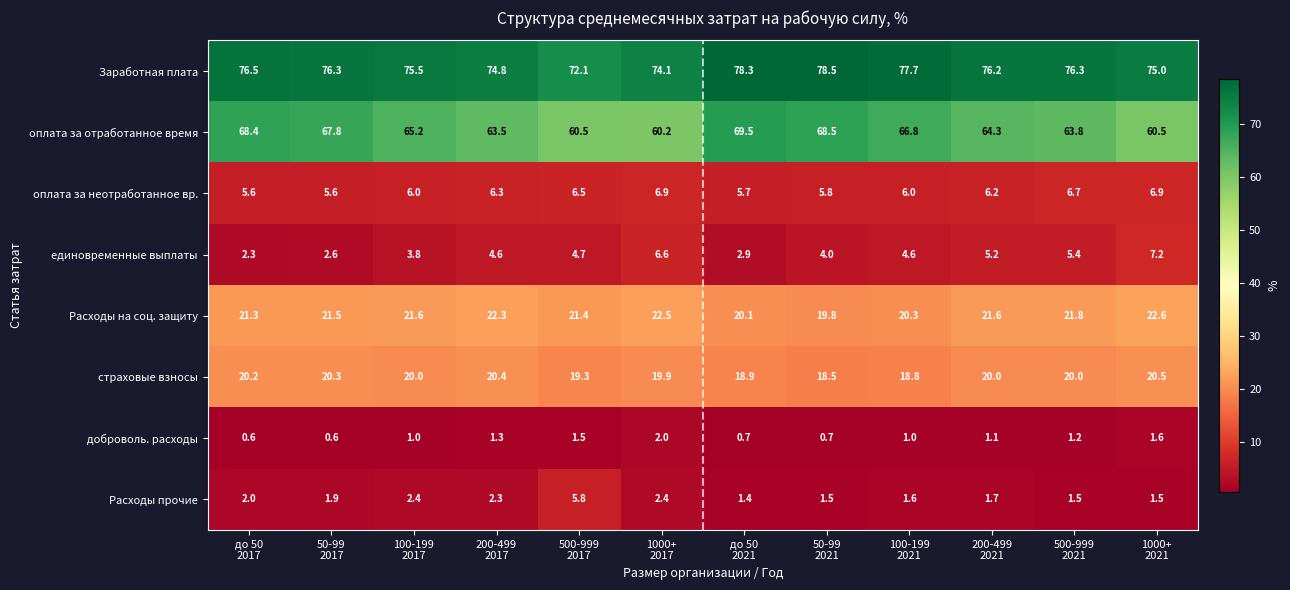

Which series has the largest total across all categories?

Заработная плата